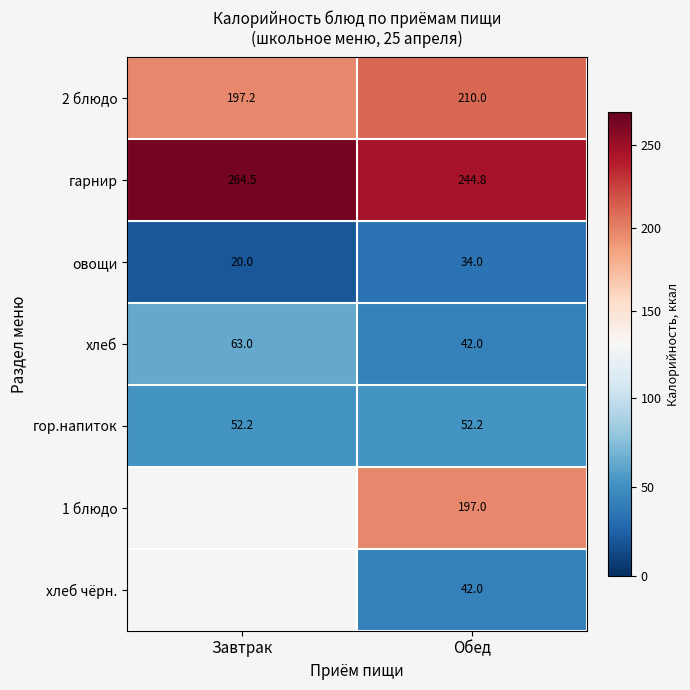

Rank the categories by хлеб value from highest to lowest.

Завтрак, Обед